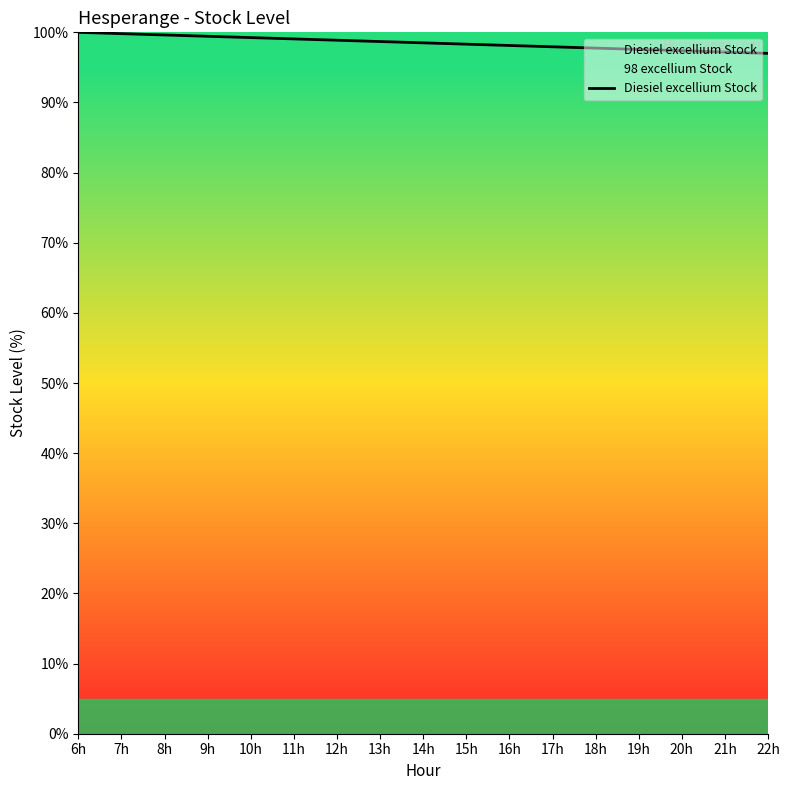

What position from the left is 21h?

16